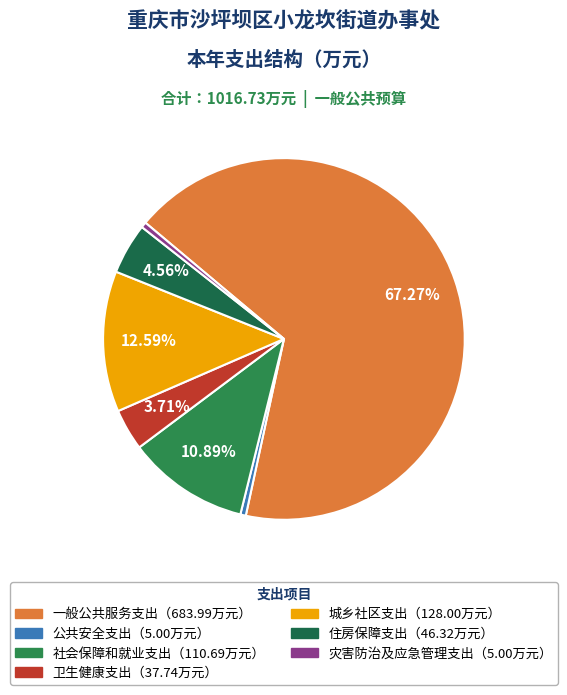

Rank the categories by value from highest to lowest.

一般公共服务支出, 城乡社区支出, 社会保障和就业支出, 住房保障支出, 卫生健康支出, 公共安全支出, 灾害防治及应急管理支出